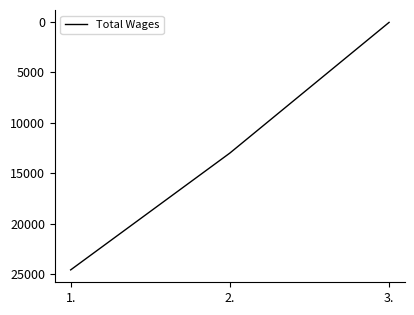

How many series are shown in this chart?

1